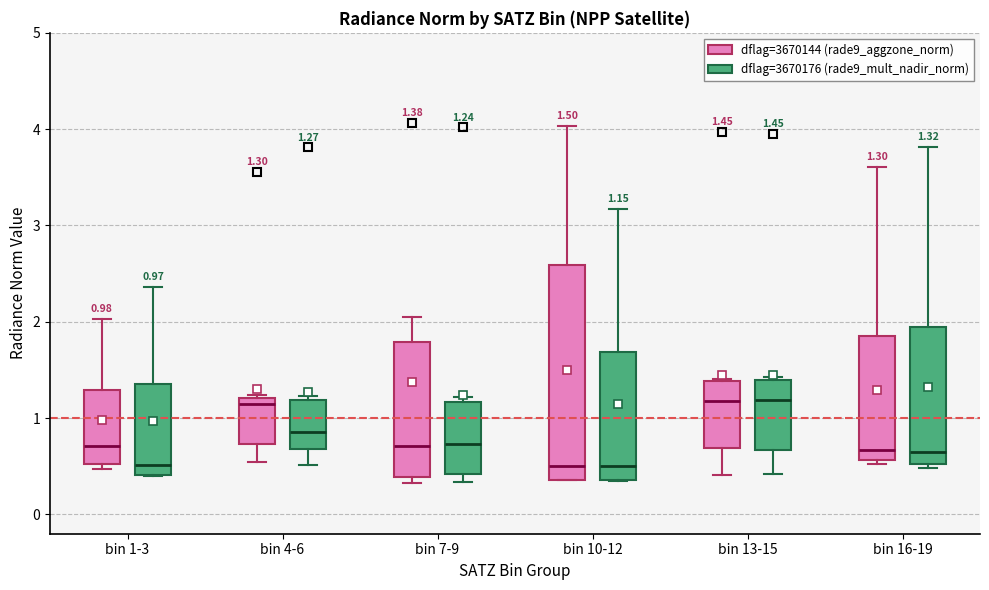

Comparing the boxes themselves (not the whiskers), which one is the tallest?

bin 10-12 (dflag=3670144 (rade9_aggzone_norm))